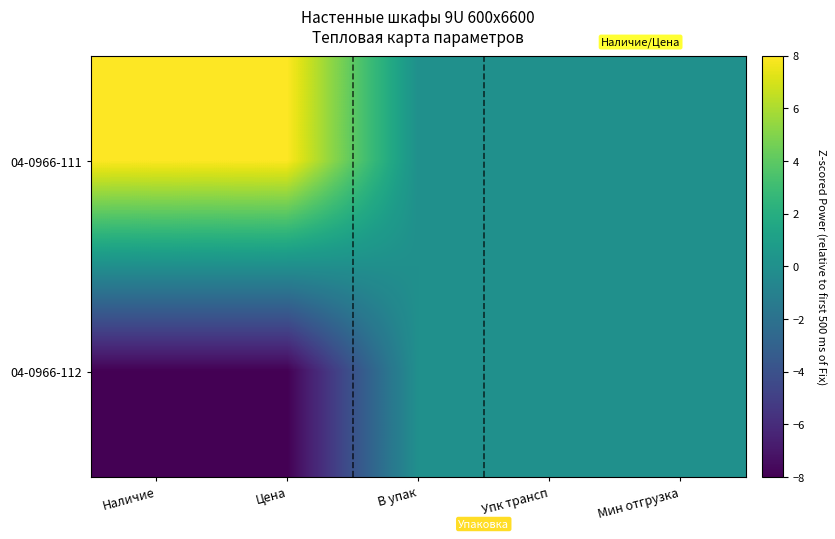

Rank the series at В упак from highest to lowest value.

04-0966-111, 04-0966-112